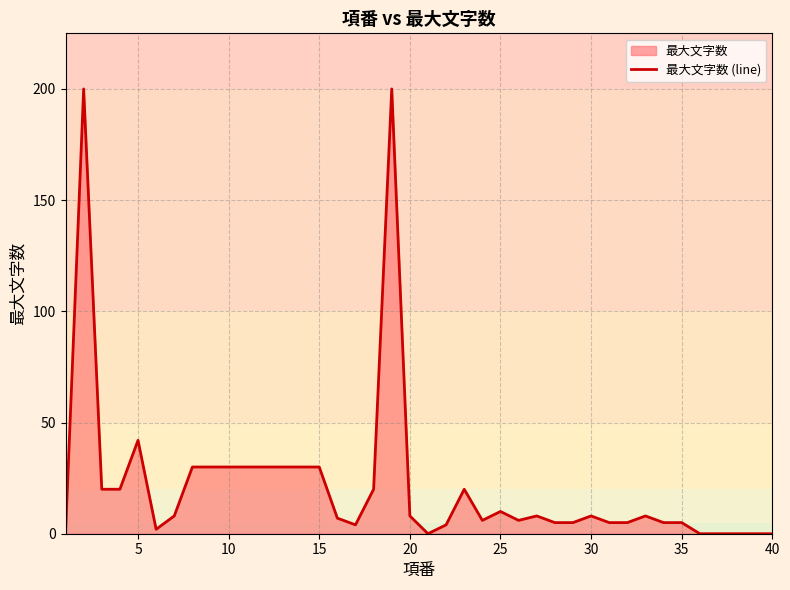

What is the sum of all values?

871